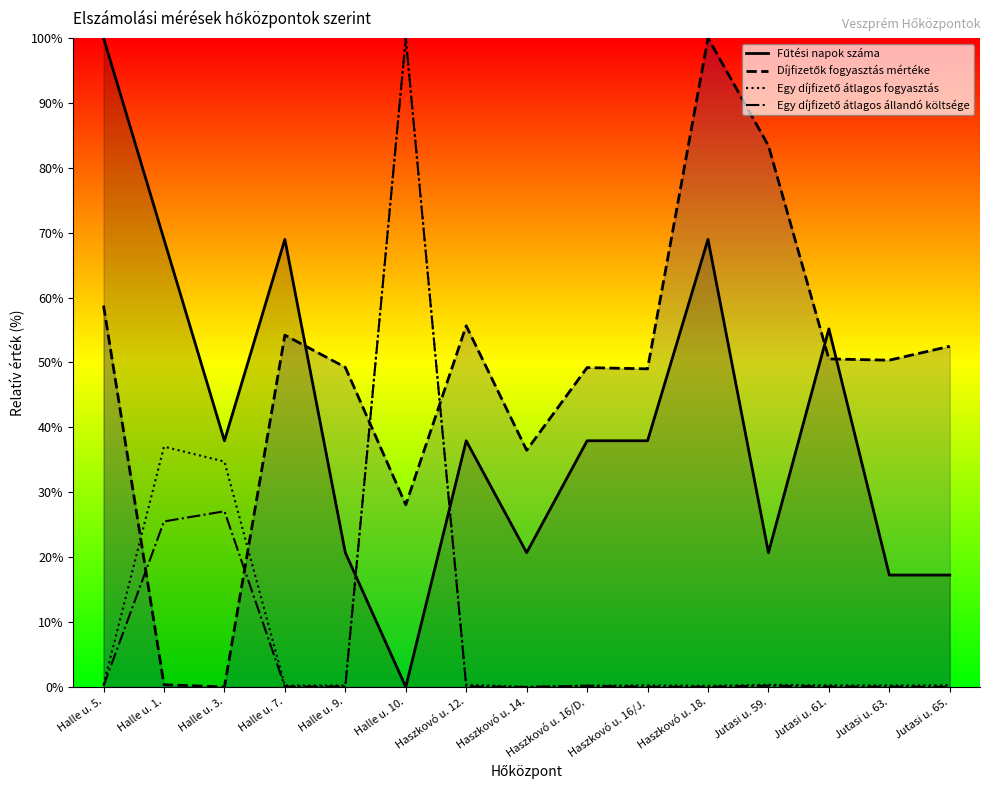

What is the label of the 11th point from the left?

Haszkovó u. 18.